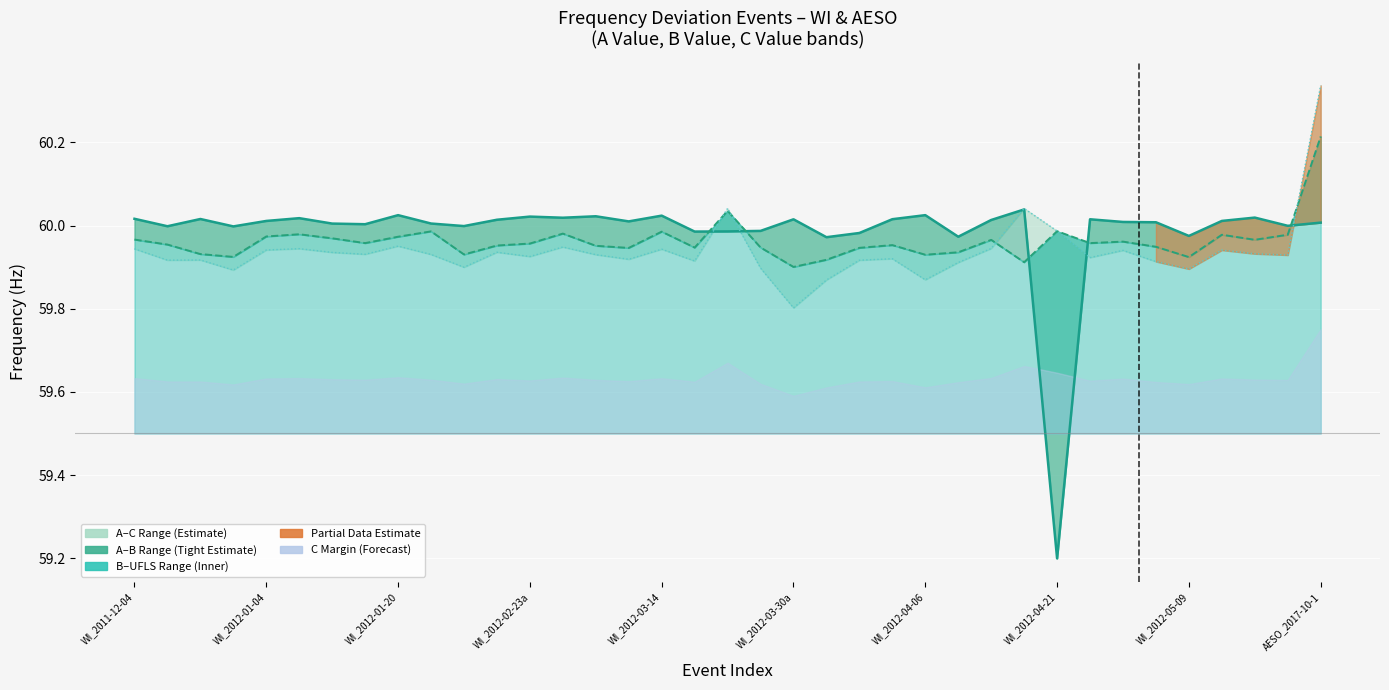

Which series ends up on top after the final intersection of B_Value and A_Value?

B_Value